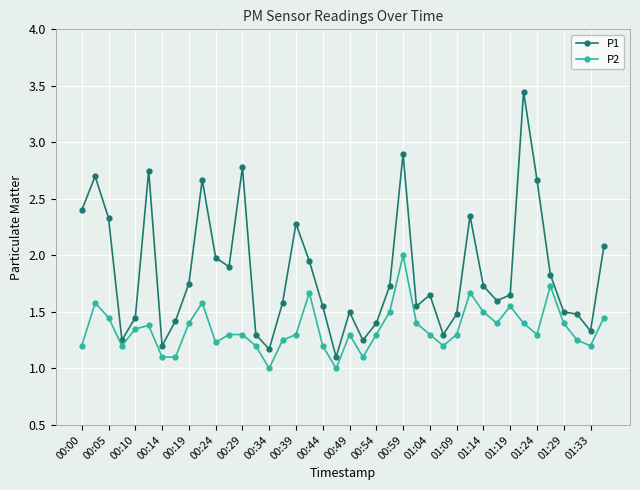

True or false: P1 has more than 1 interior local peaks.

True